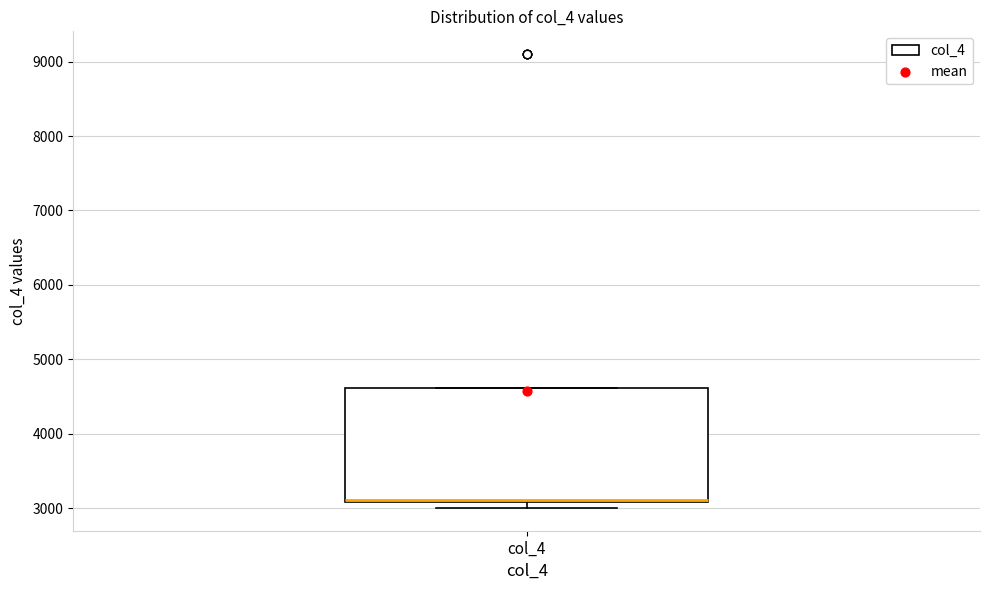

Where is the upper edge of the box for col_4 on the y-axis? The values are not printed on the chart, so give them approximately, as read against the axis.

4600